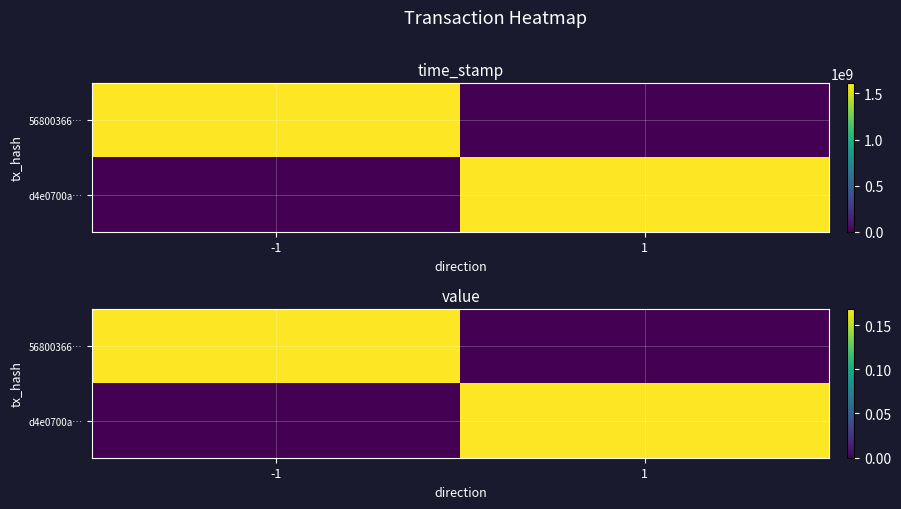

What is the sum of the d4e0700a… values at 1 and -1?

0.2